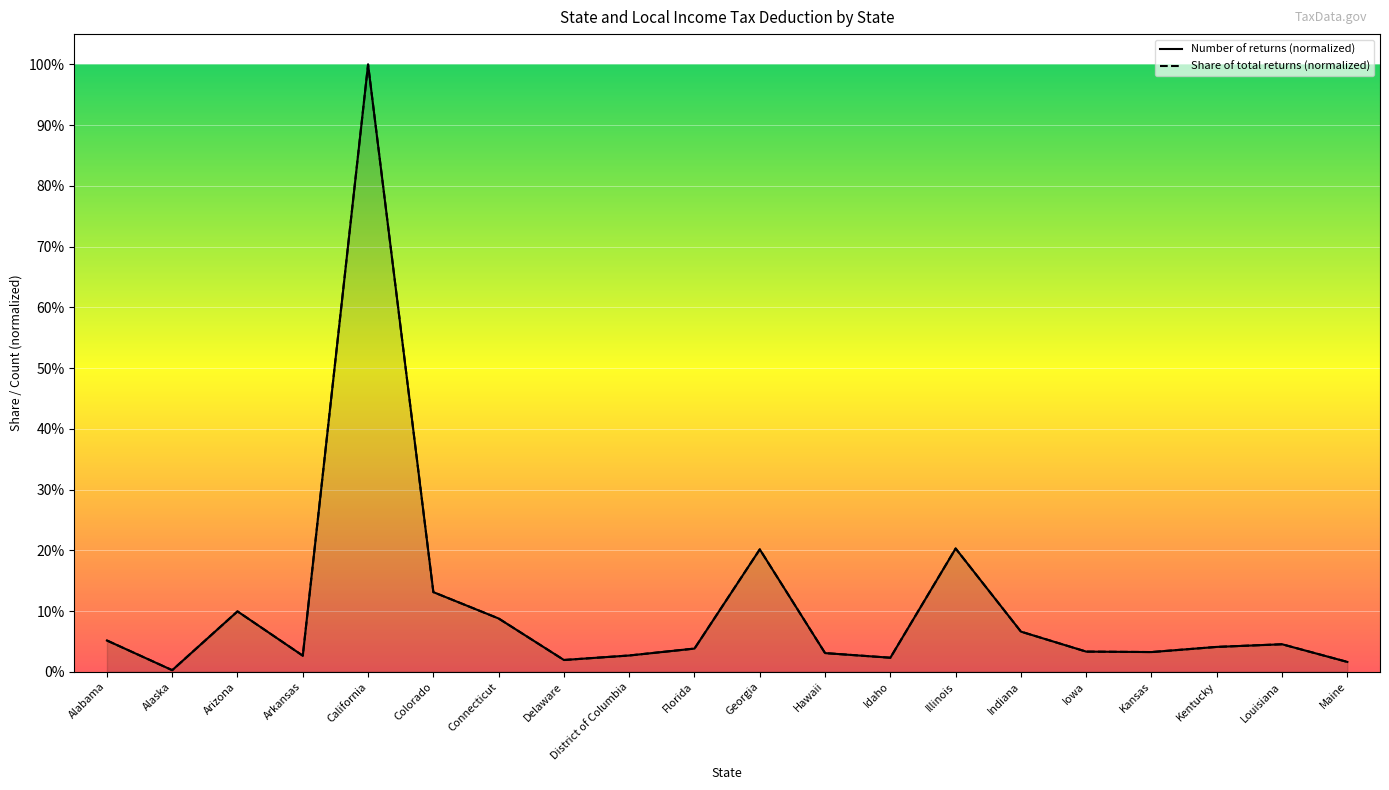

Which series changed the most between Connecticut and Iowa?

Number of returns (normalized)